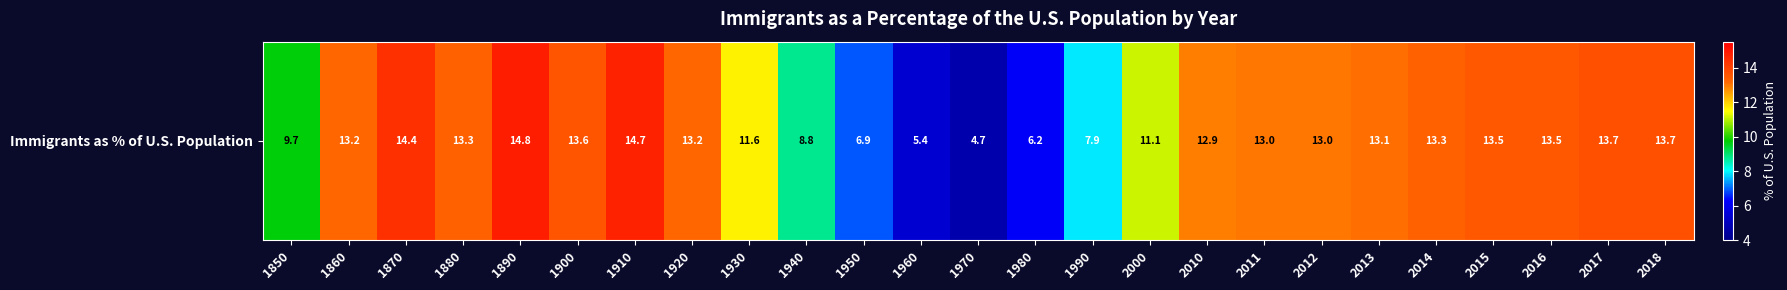

Count the number of categories in the chart.

25